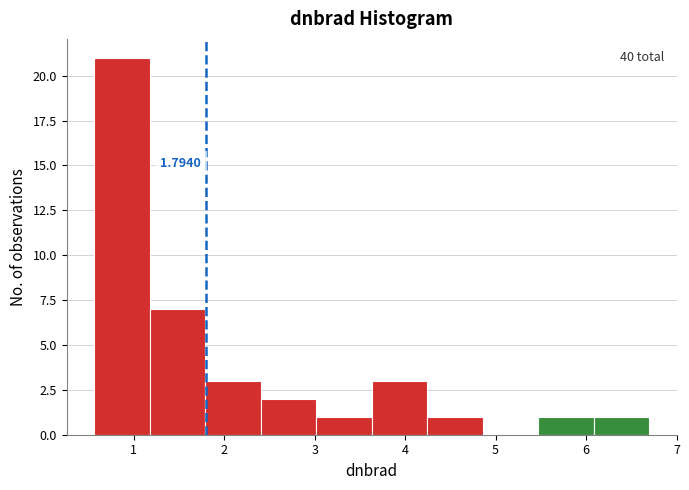

Over which range of the x-axis is the bar tallest?

0.6 to 1.2